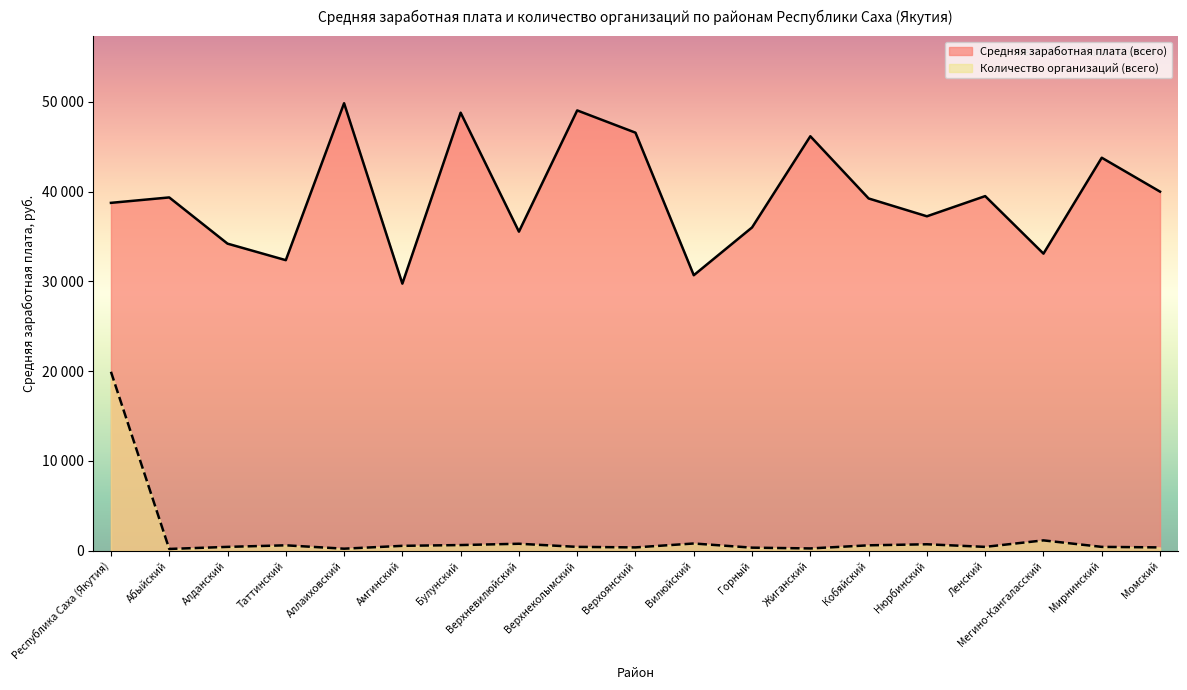

Reading right to left, what are all the values shown in this chart?

Средняя заработная плата (всего): 39992.0	43767.0	33088.7	39493.4	37246.4	39231.0	46157.9	36004.4	30683.9	46556.0	49035.7	35534.7	48782.9	29746.3	49836.4	32360.8	34200.0	39346.5	38743.0
Количество организаций (всего): 376.1	434.0	1157.3	434.0	723.3	607.6	260.4	347.2	810.1	376.1	434.0	781.2	636.5	549.7	231.5	607.6	434.0	202.5	19934.6